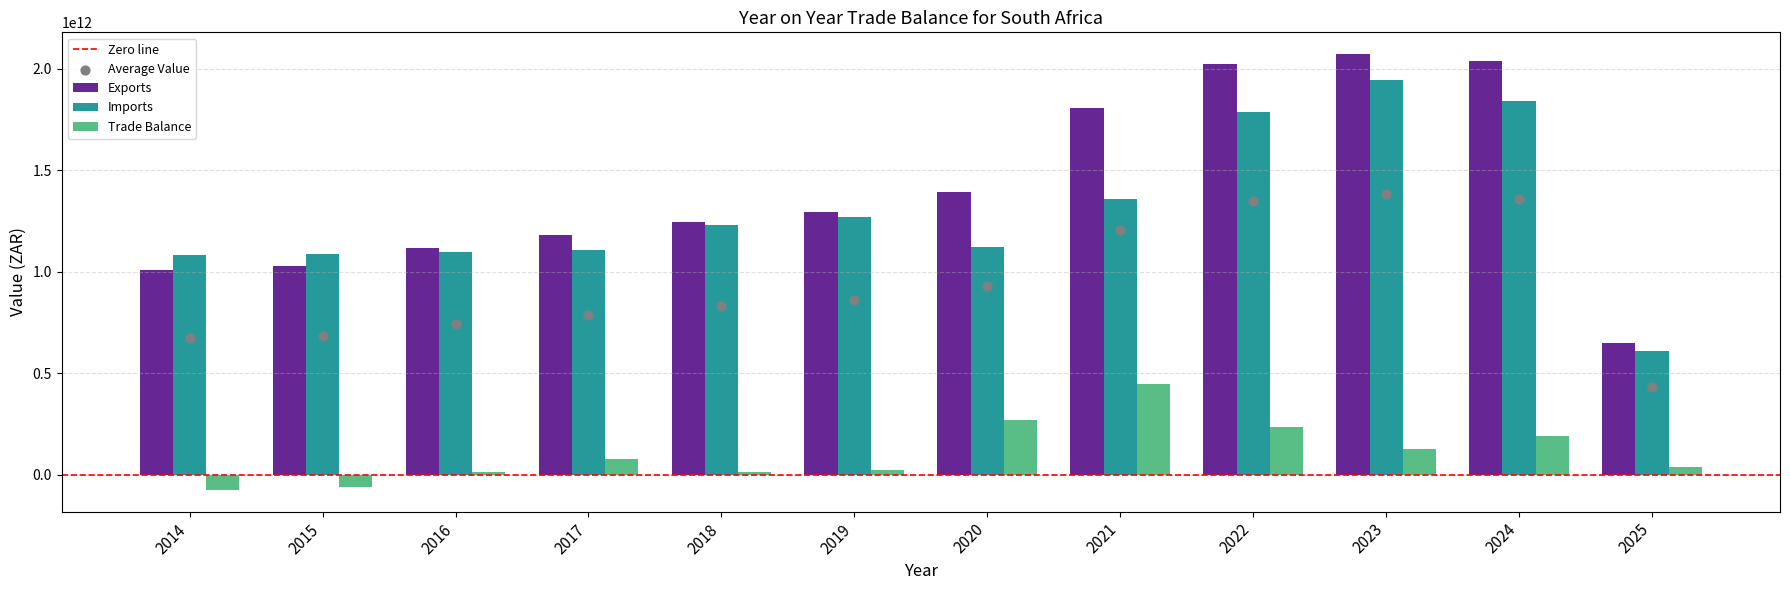

Which series has the largest Y range (max minus min)?

Exports